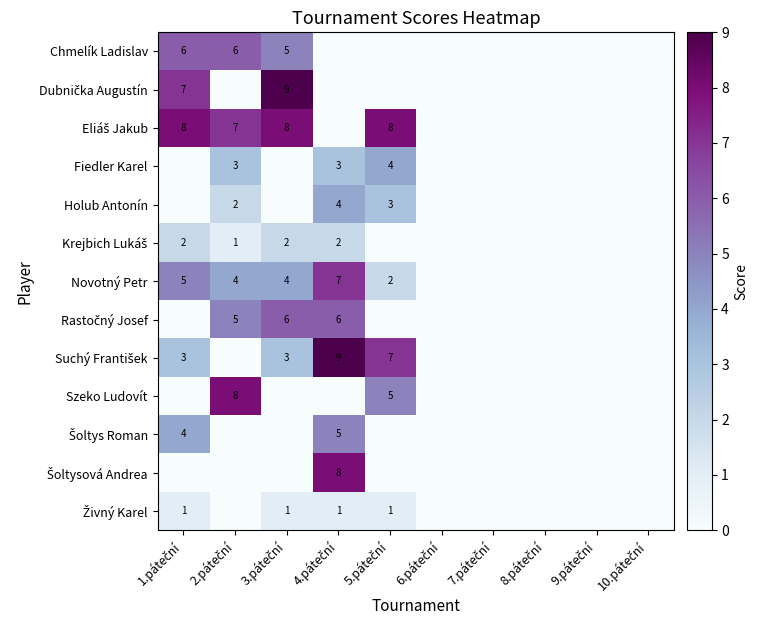

Which series has the largest total across all categories?

Eliáš Jakub